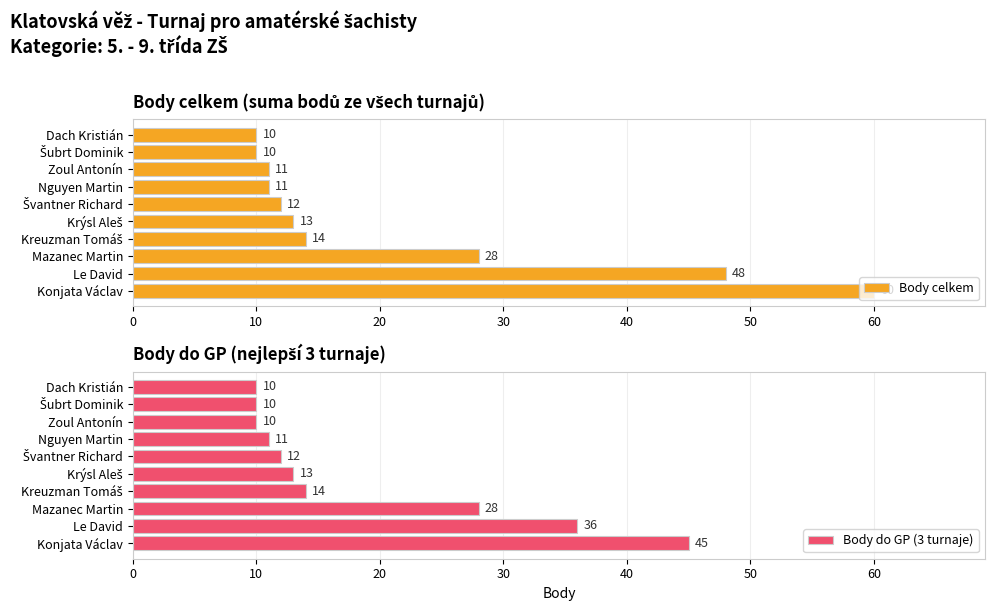

What is the difference between the maximum and minimum values in the Body do GP (3 turnaje) series?

35